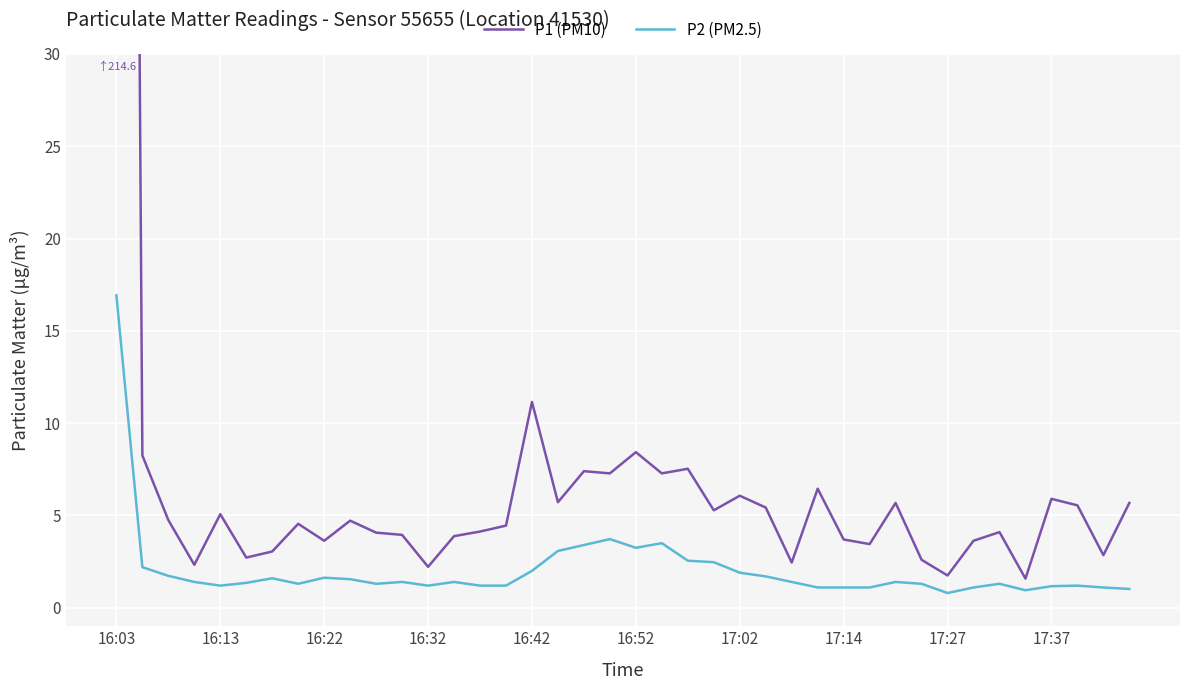

What is the spread (max minus min) of values at 38?

1.8